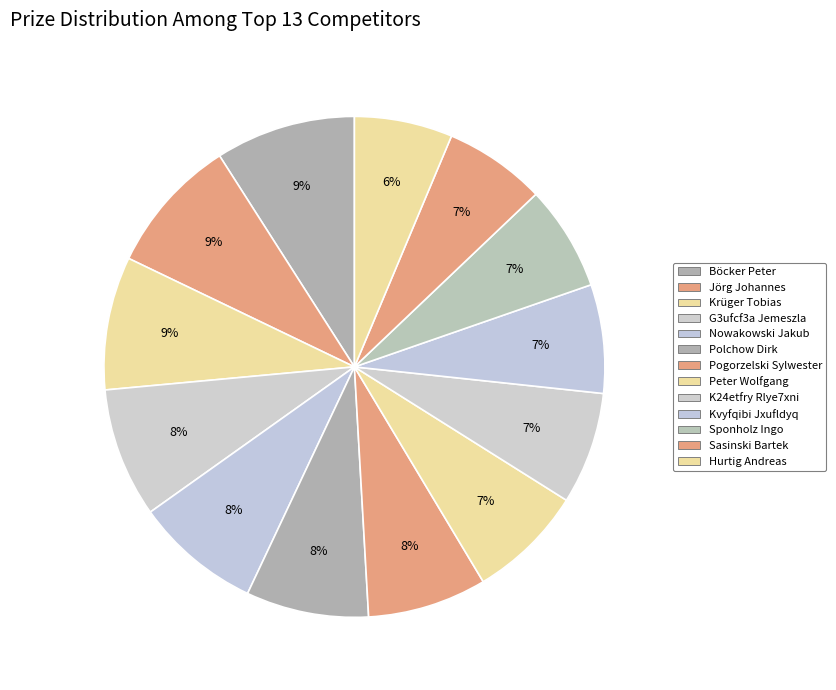

What is the smallest slice in the pie chart?

Hurtig Andreas